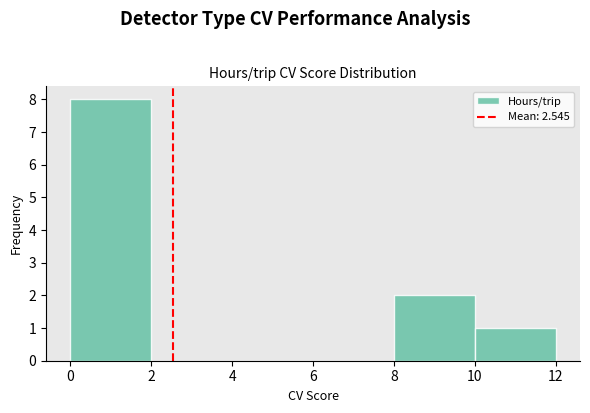

Reading left to right, list every bar in this chart as the range it spans on the x-axis followed by its height. The values are not printed on the chart, so give them approximately, as read against the axis.

0 to 2: 8
2 to 4: 0
4 to 6: 0
6 to 8: 0
8 to 10: 2
10 to 12: 1